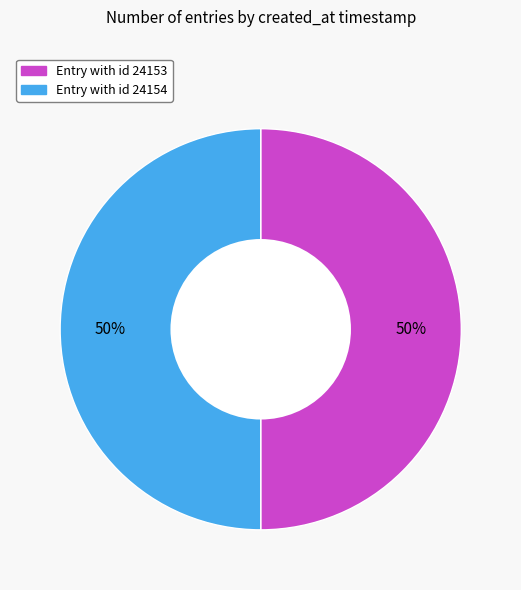

How many slices are in this pie chart?

2